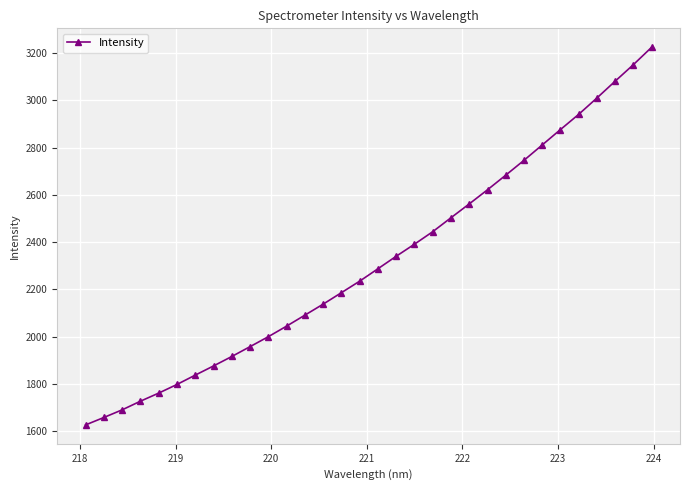

How many lines are shown in the chart?

1